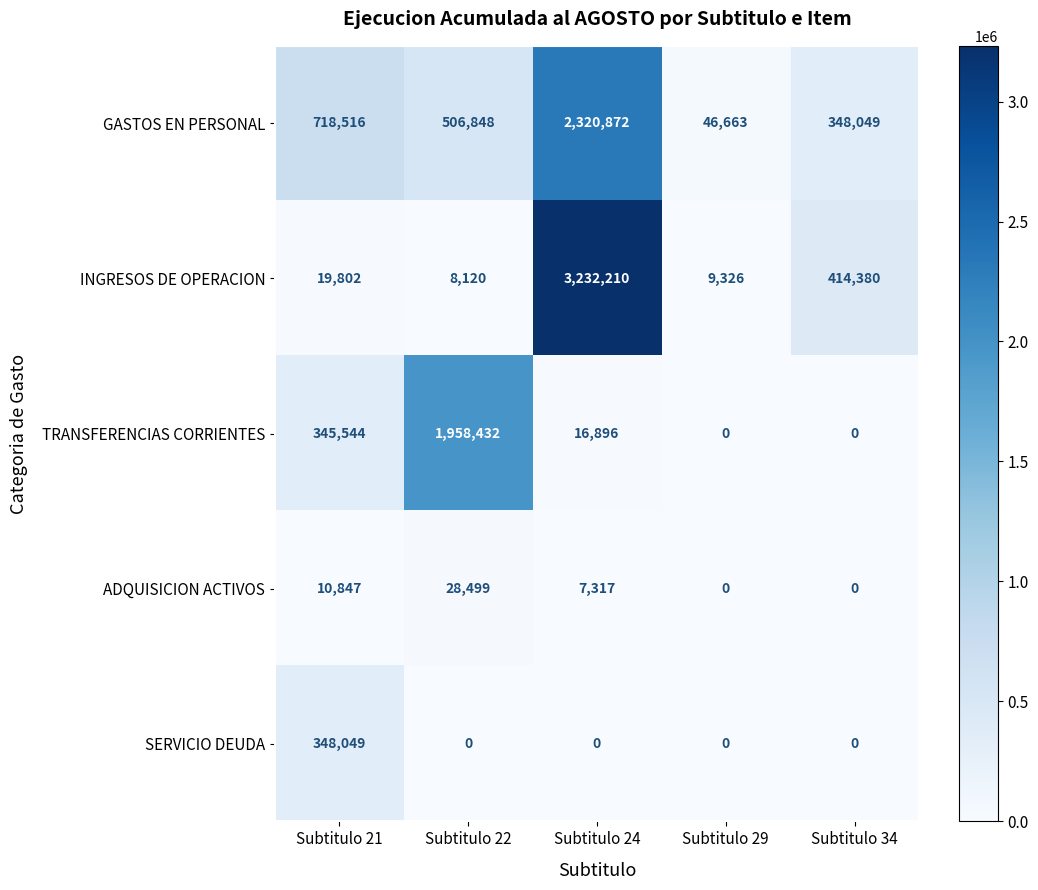

What is the highest value of the ADQUISICION ACTIVOS series?

28499